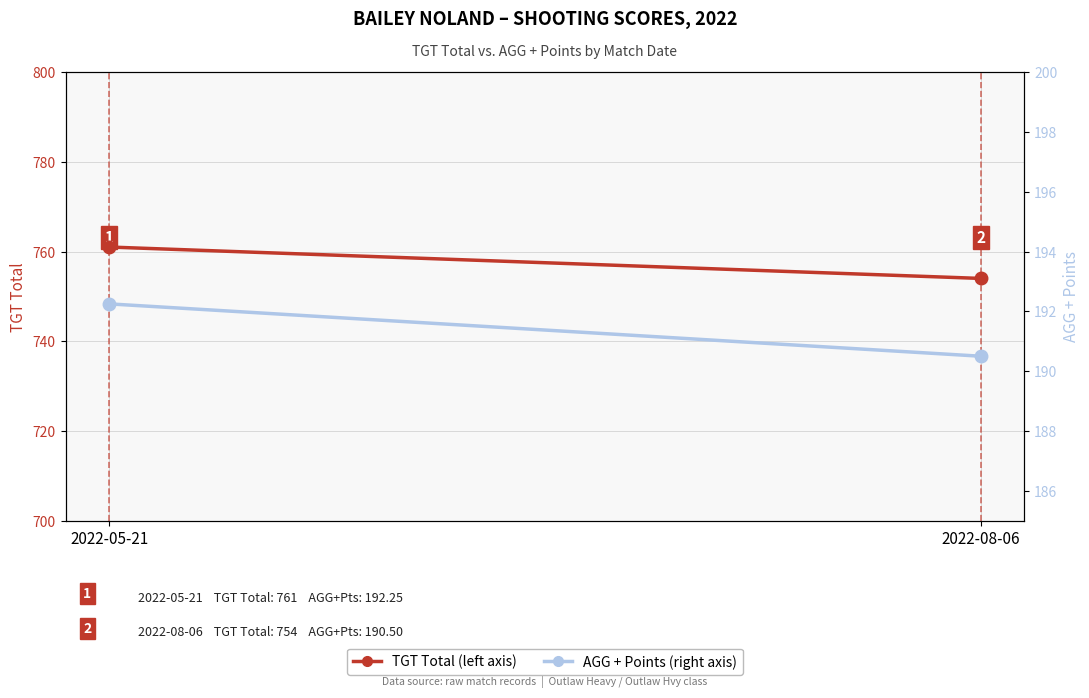

What is the label of the 1st point from the left?

2022-05-21